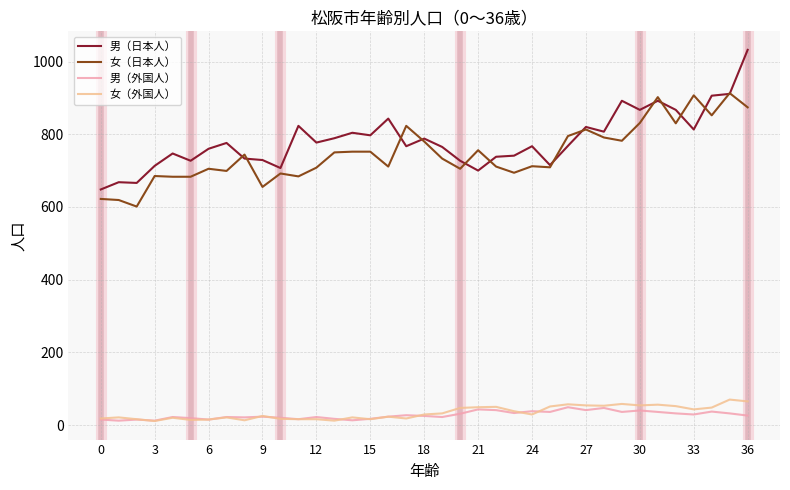

Which series has the widest spread of values?

男（日本人）